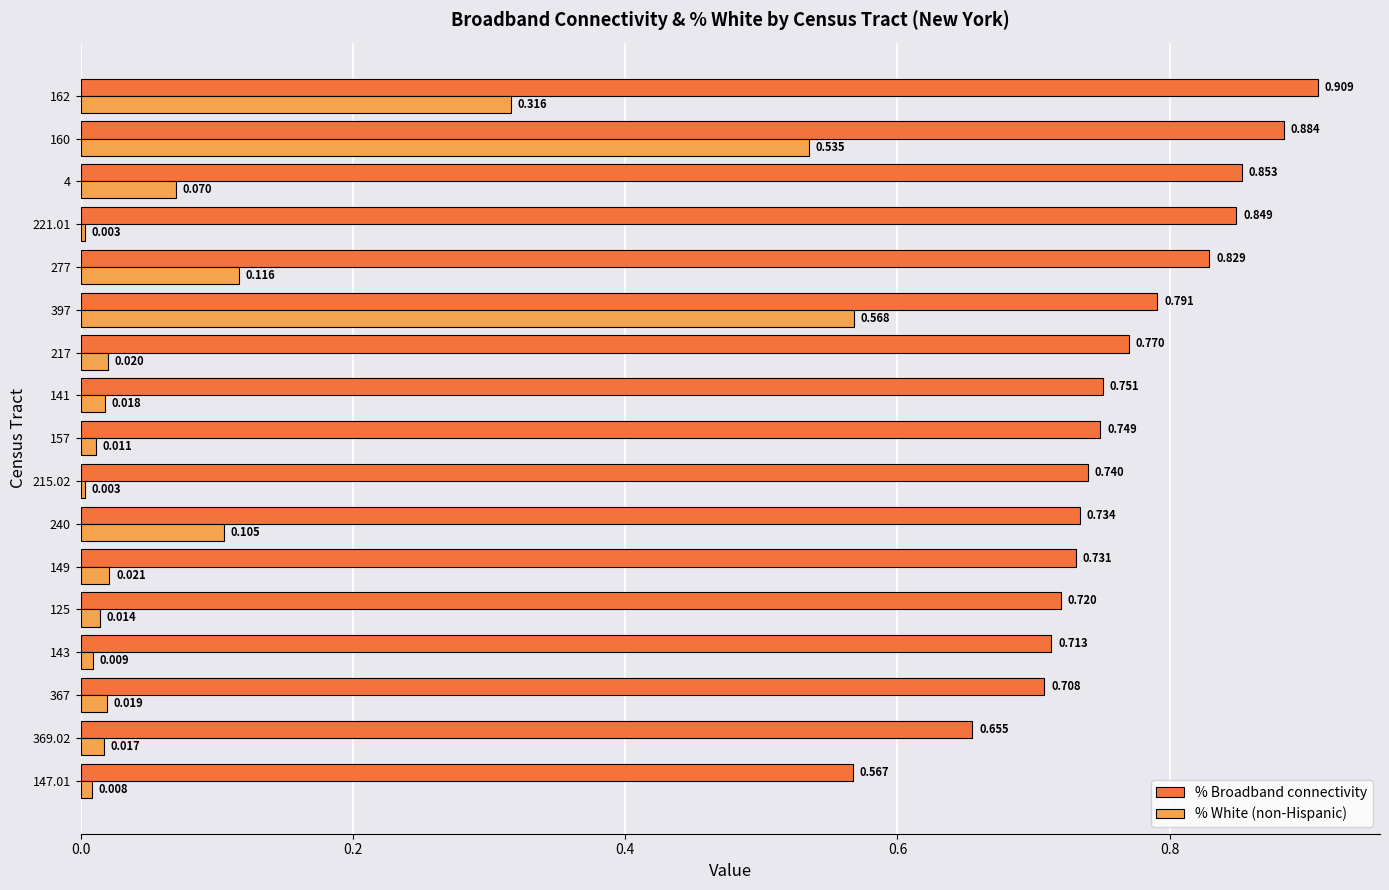

Which series has the largest total across all categories?

% Broadband connectivity